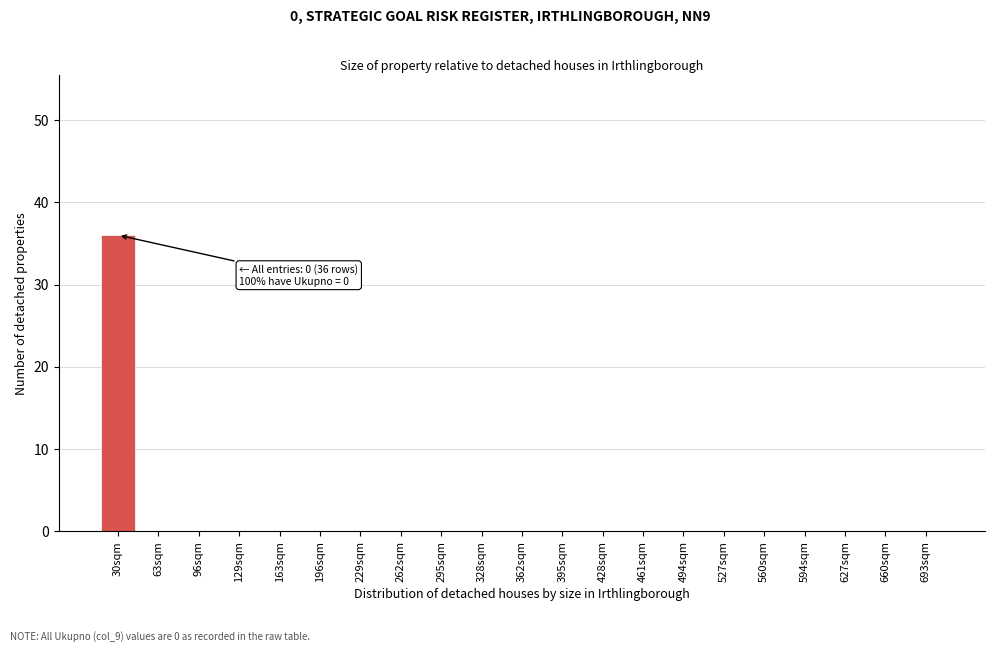

Reading right to left, list all the values displayed in this chart.

693sqm=0	660sqm=0	627sqm=0	594sqm=0	560sqm=0	527sqm=0	494sqm=0	461sqm=0	428sqm=0	395sqm=0	362sqm=0	328sqm=0	295sqm=0	262sqm=0	229sqm=0	196sqm=0	163sqm=0	129sqm=0	96sqm=0	63sqm=0	30sqm=36